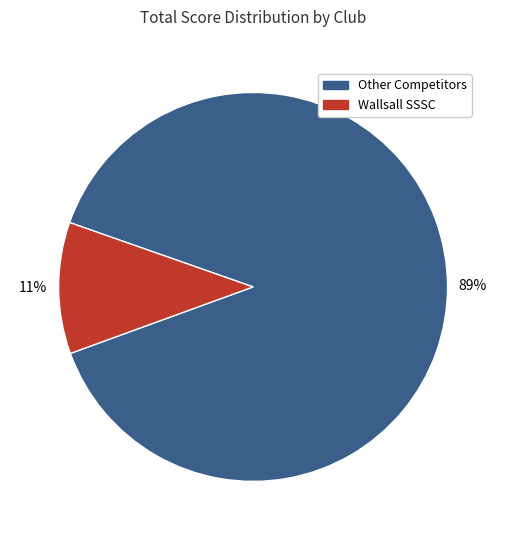

What percentage is the Other Competitors slice, to the nearest percent?

89%